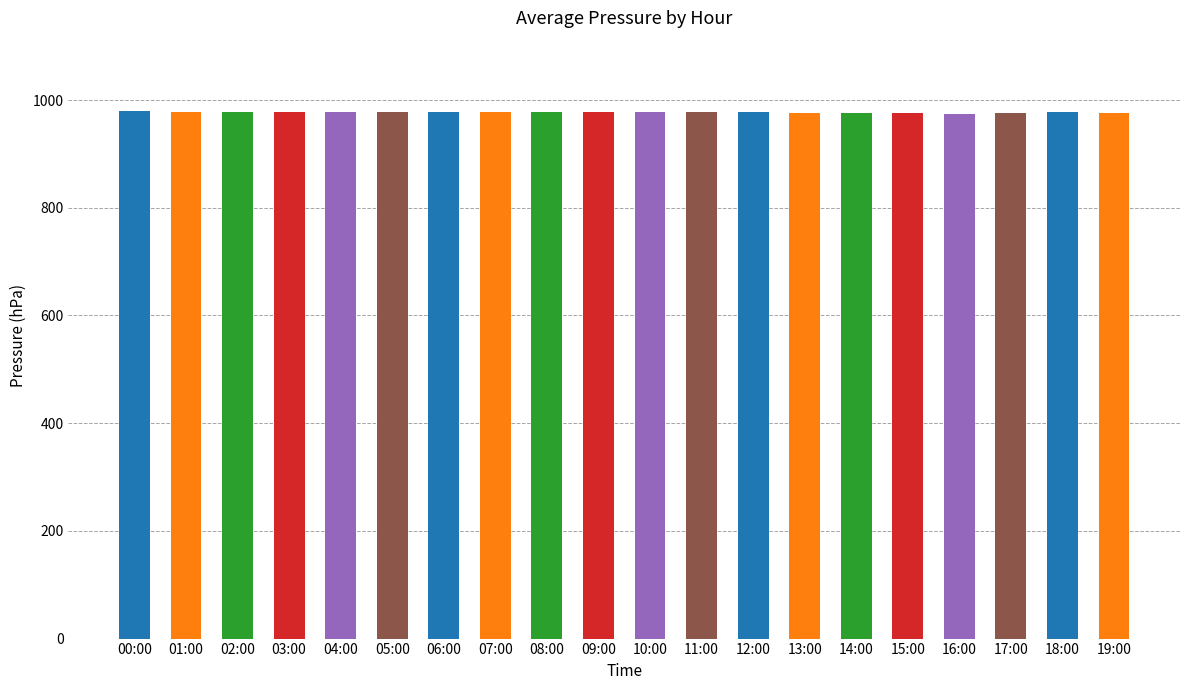

What is the sum of all values?

19538.0